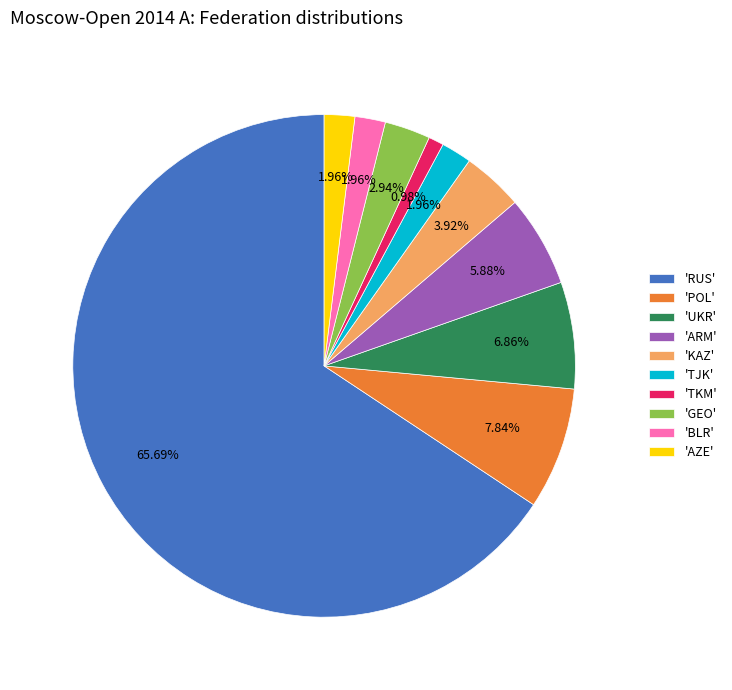

Which category accounts for the majority?

'RUS'